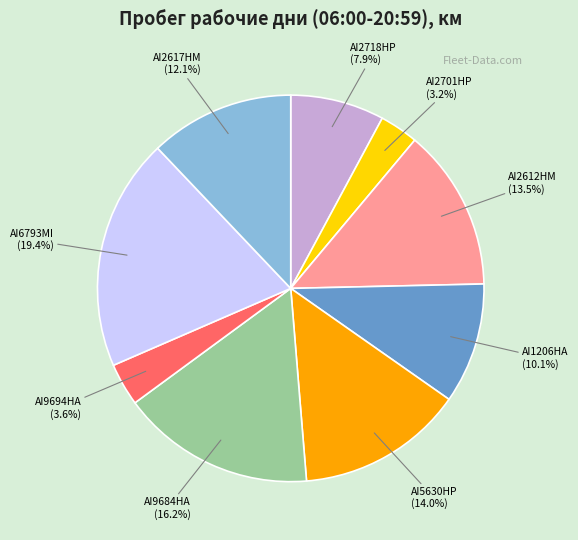

Is there any slice that represents more than half of the pie?

No